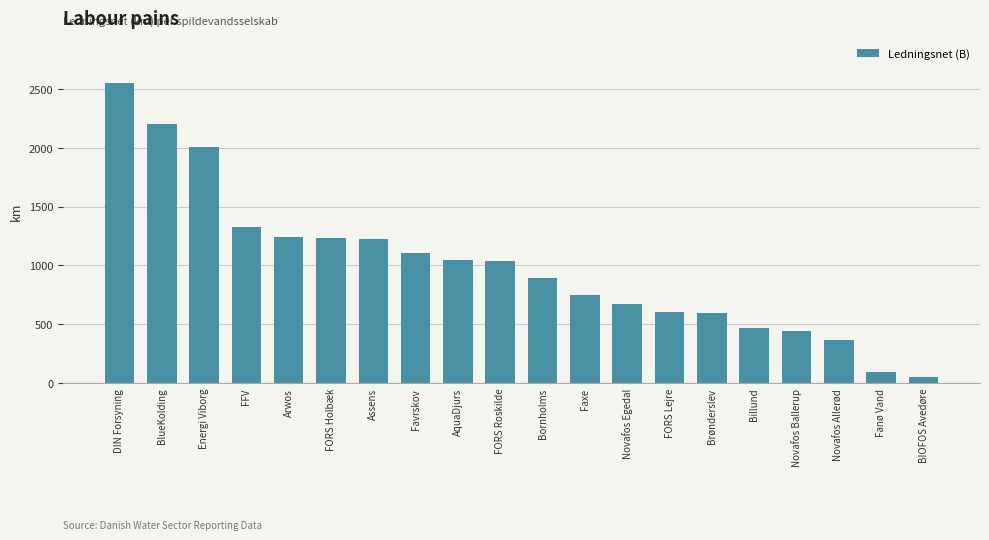

What is the sum of the values at FORS Holbæk and Novafos Allerød?

1597